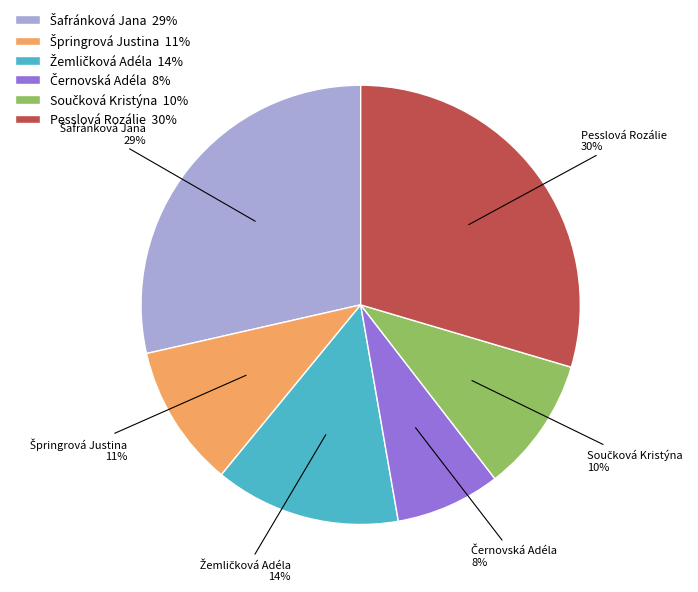

To the nearest percent, what is the difference between the largest and smallest slice percentages?

22%